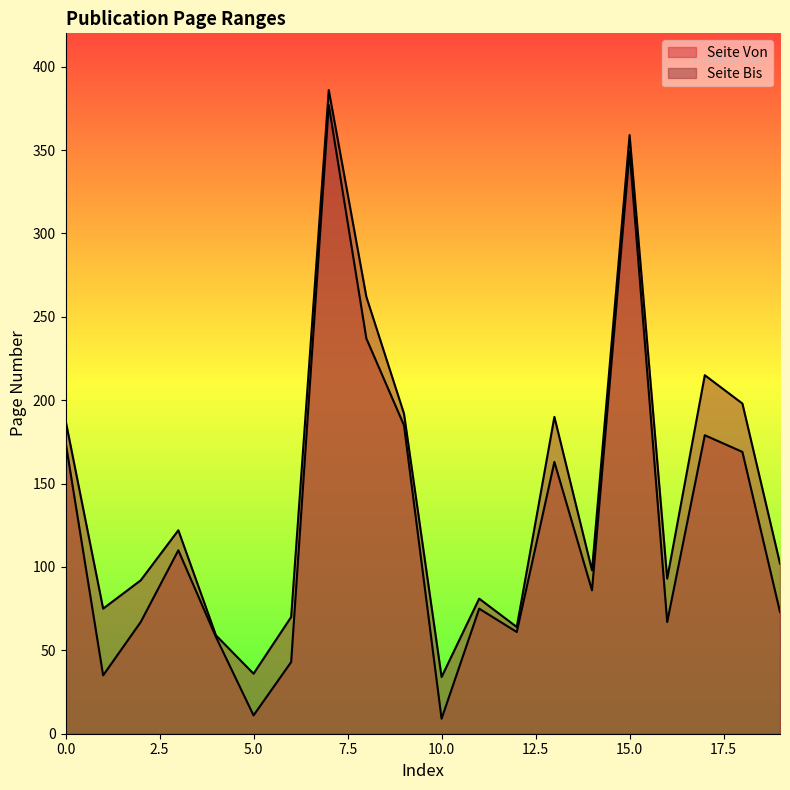

In Seite Bis, how many points are higher than both neighbors (excluding endpoints)?

6